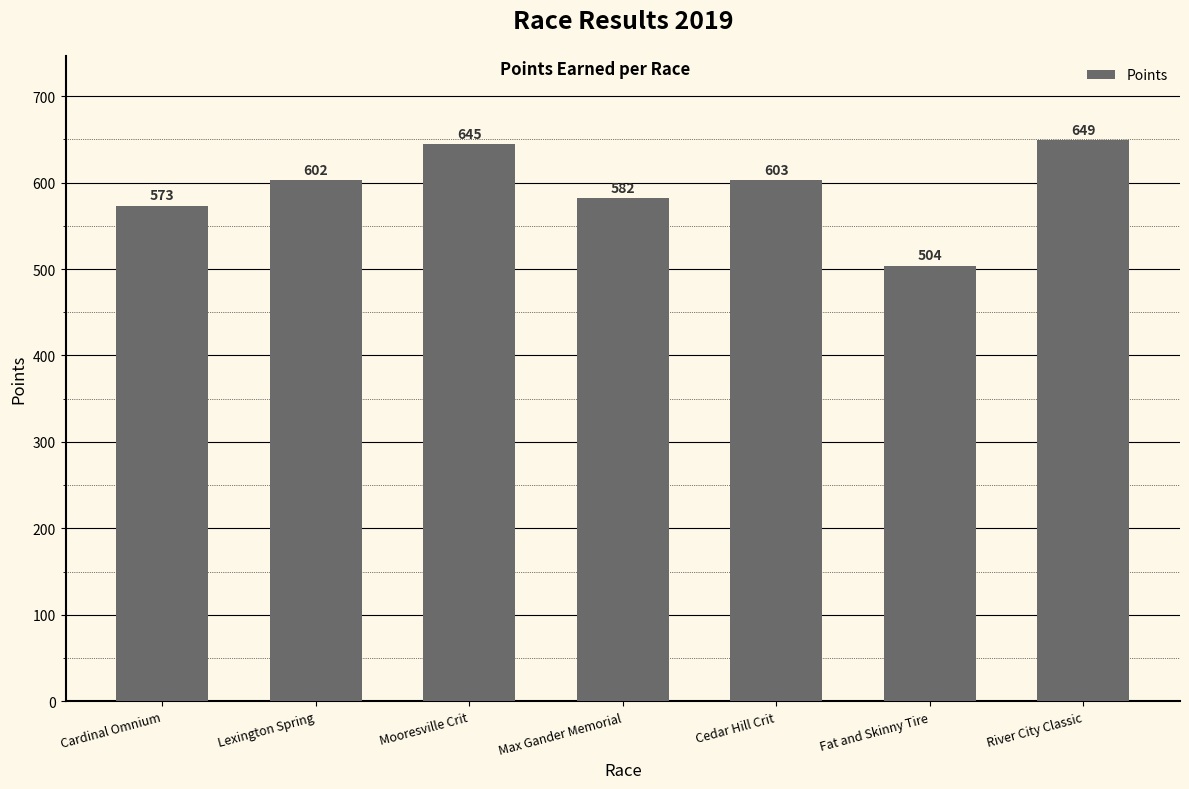

How many values are below 602?

3